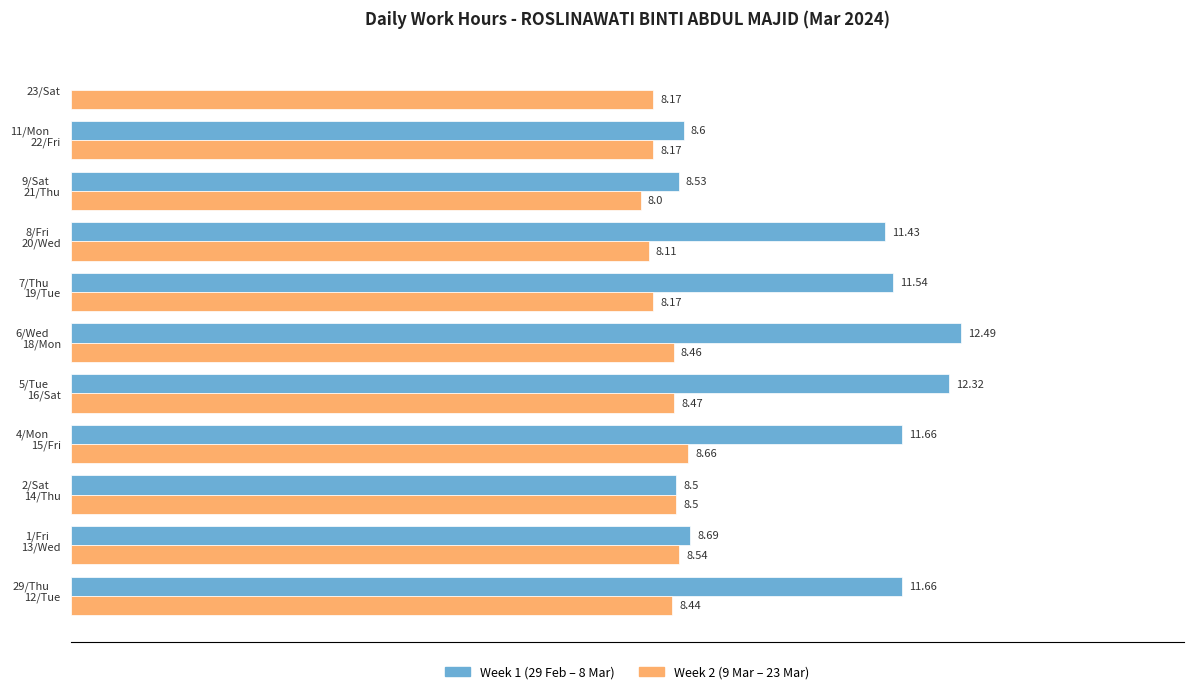

Is the value of Week 2 (9 Mar – 23 Mar) at 19/Tue greater than the value of Week 1 (29 Feb – 8 Mar) at 21/Thu?

No